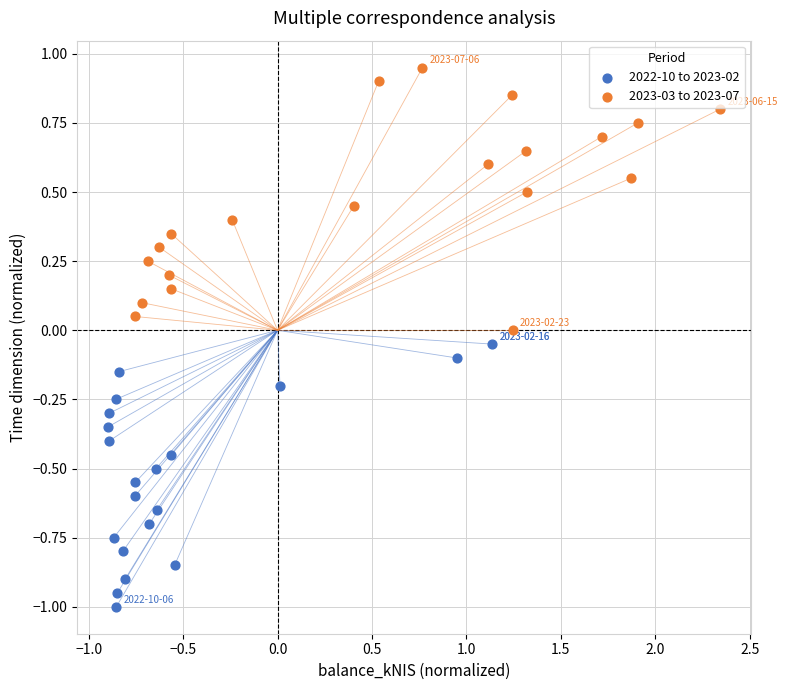

Which series reaches the minimum Y coordinate?

2022-10 to 2023-02